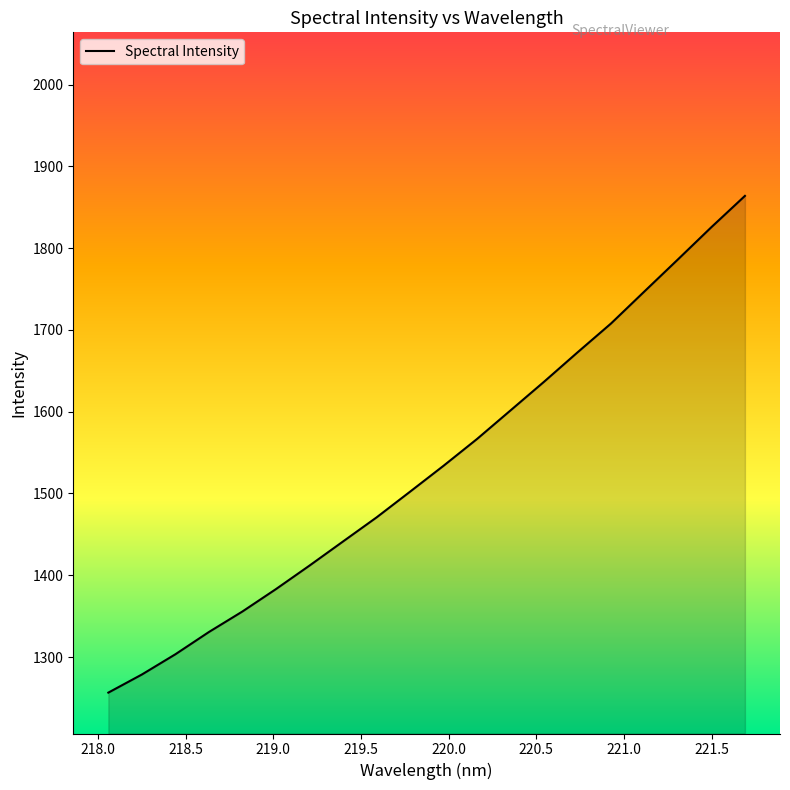

What is the maximum value shown in the chart?

1863.9